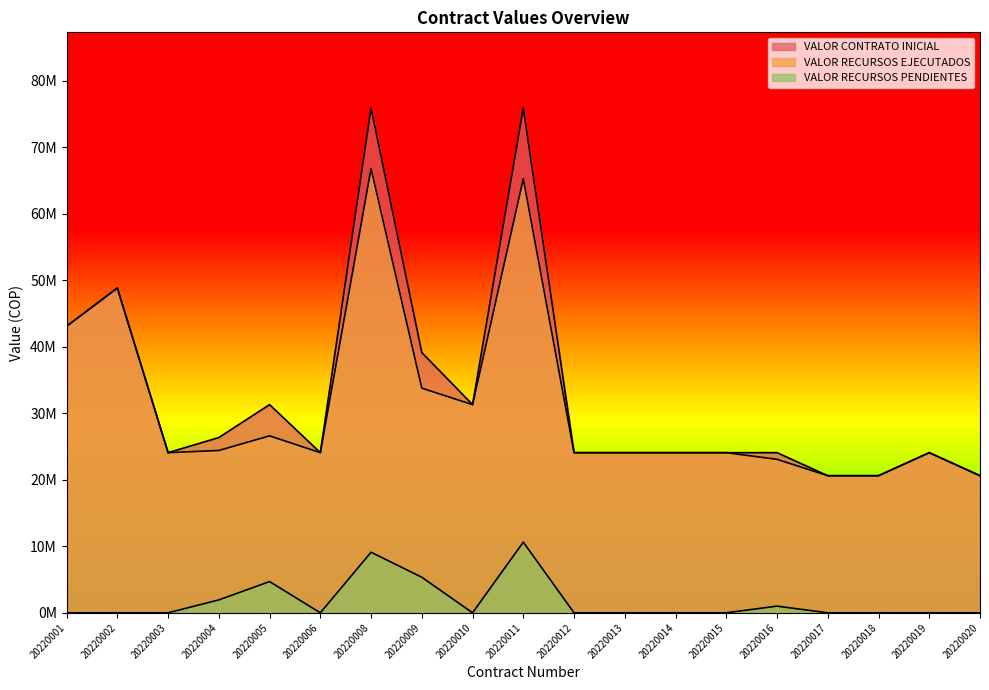

True or false: VALOR RECURSOS PENDIENTES and VALOR RECURSOS EJECUTADOS intersect in this chart.

False